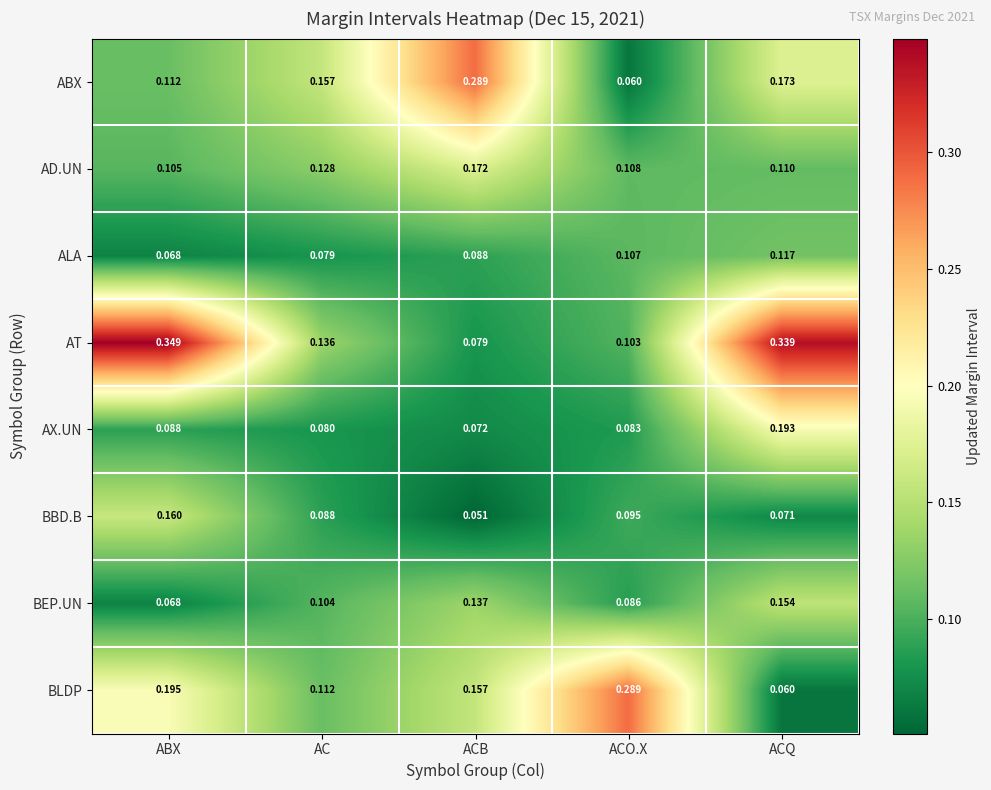

Which series has the widest spread of values?

AT